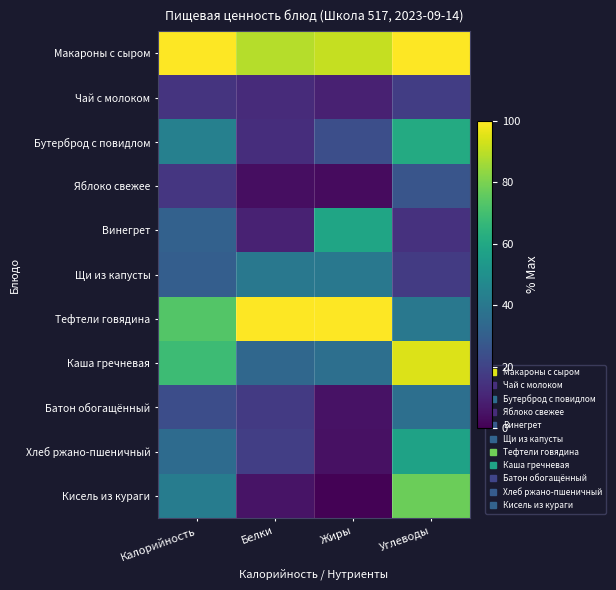

Reading left to right, what are all the values shown in this chart?

Макароны с сыром: Калорийность=100.0	Белки=88.9	Жиры=91.1	Углеводы=100.0
Чай с молоком: Калорийность=14.9	Белки=12.4	Жиры=9.3	Углеводы=18.0
Бутерброд с повидлом: Калорийность=43.5	Белки=13.1	Жиры=24.0	Углеводы=61.2
Яблоко свежее: Калорийность=15.7	Белки=3.6	Жиры=3.1	Углеводы=26.2
Винегрет: Калорийность=31.1	Белки=9.7	Жиры=58.9	Углеводы=14.1
Щи из капусты: Калорийность=30.0	Белки=39.8	Жиры=40.2	Углеводы=17.2
Тефтели говядина: Калорийность=73.4	Белки=100.0	Жиры=100.0	Углеводы=39.9
Каша гречневая: Калорийность=68.7	Белки=33.5	Жиры=36.6	Углеводы=94.6
Батон обогащённый: Калорийность=23.8	Белки=17.0	Жиры=5.0	Углеводы=36.4
Хлеб ржано-пшеничный: Калорийность=35.0	Белки=18.4	Жиры=4.4	Углеводы=57.7
Кисель из кураги: Калорийность=42.0	Белки=5.4	Жиры=0.7	Углеводы=77.4